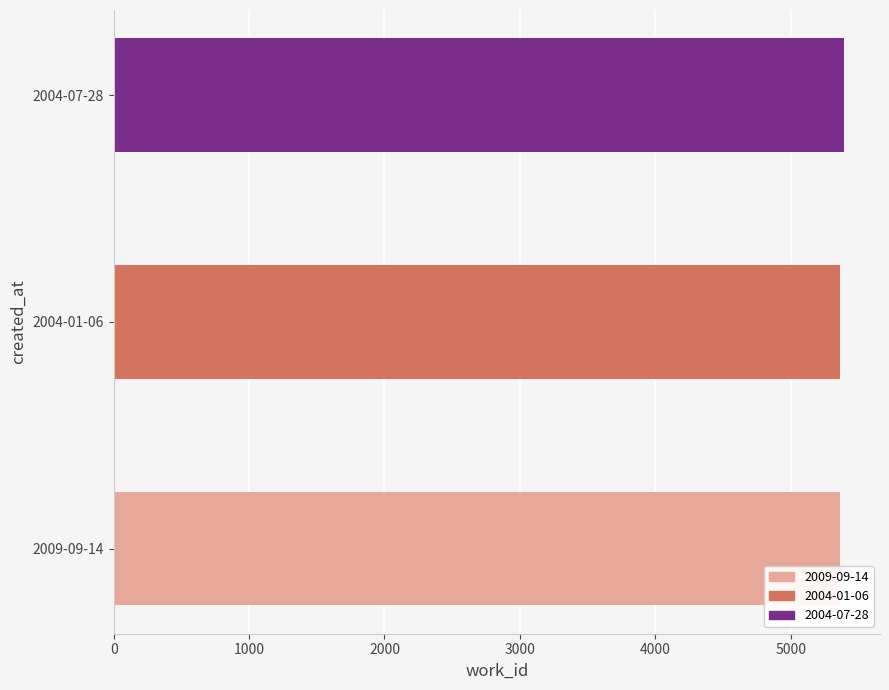

What is the greatest value displayed?

5390